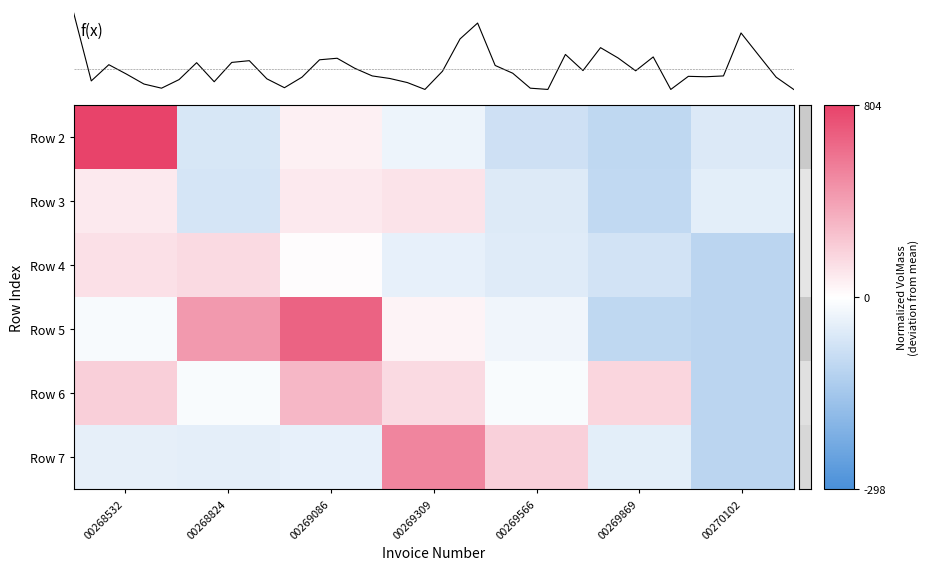

Which has a higher value, 00269086 or 00268824?

00269086